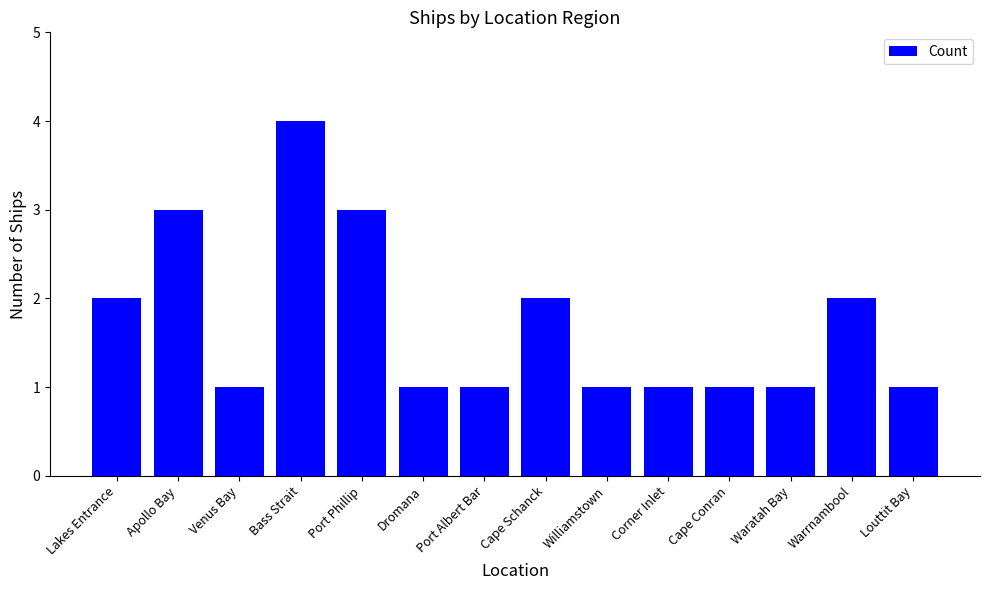

Reading left to right, extract all data points from this chart.

2	3	1	4	3	1	1	2	1	1	1	1	2	1